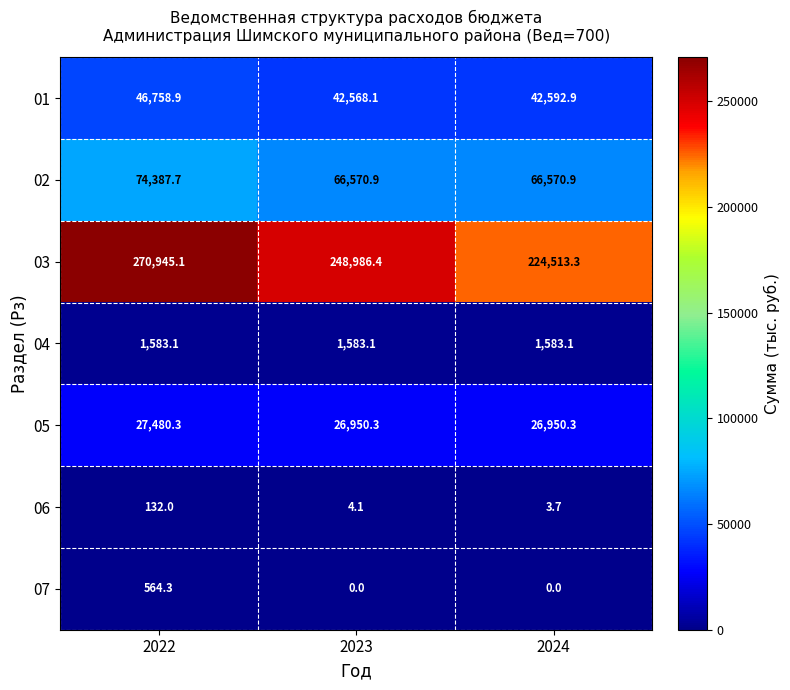

The value of 06 at 2022 is 132.0. True or false?

True